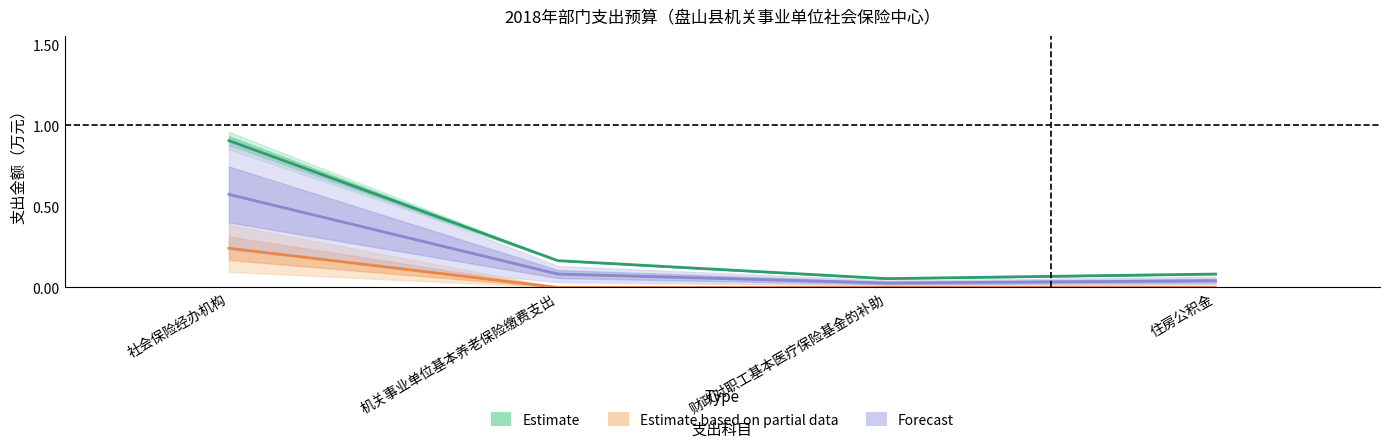

Which has a higher value, 机关事业单位基本养老保险缴费支出 or 财政对职工基本医疗保险基金的补助?

机关事业单位基本养老保险缴费支出